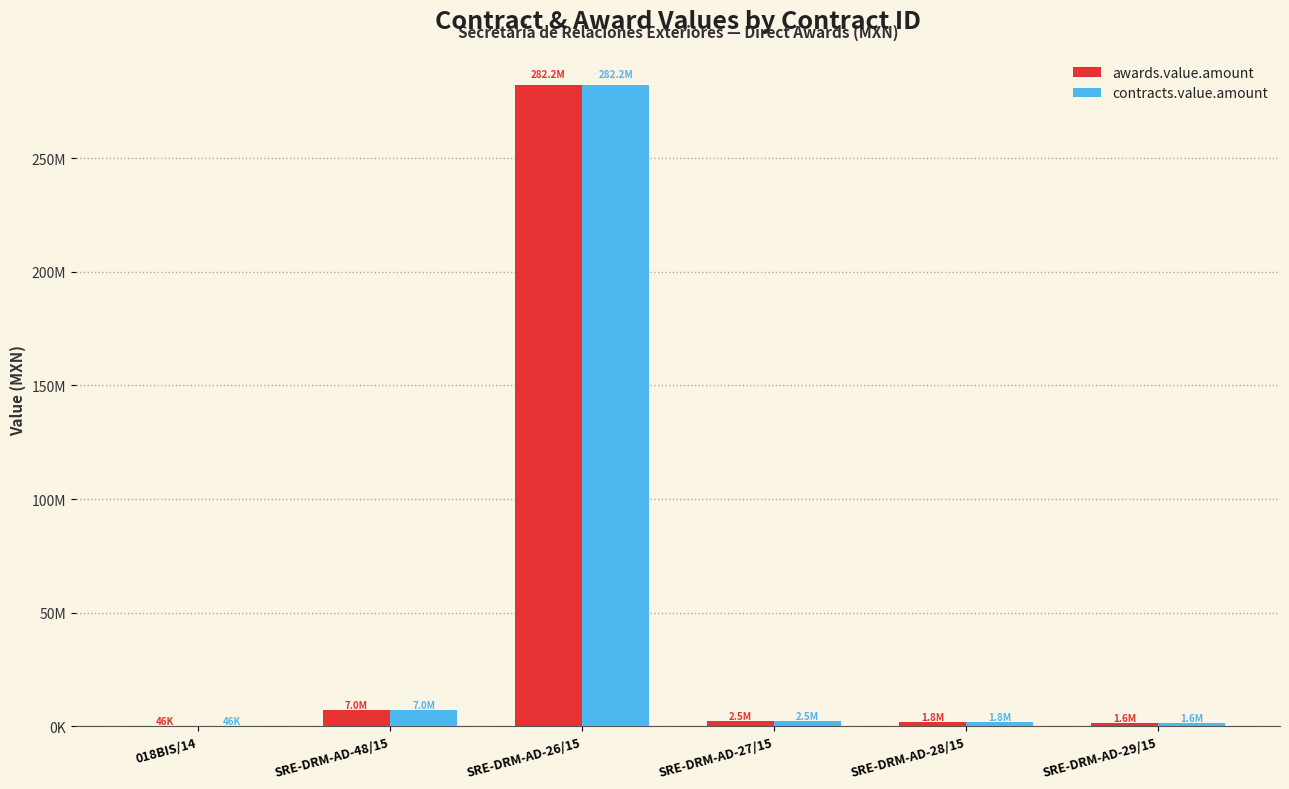

What is the difference between the maximum and minimum values in the awards.value.amount series?

282104831.0